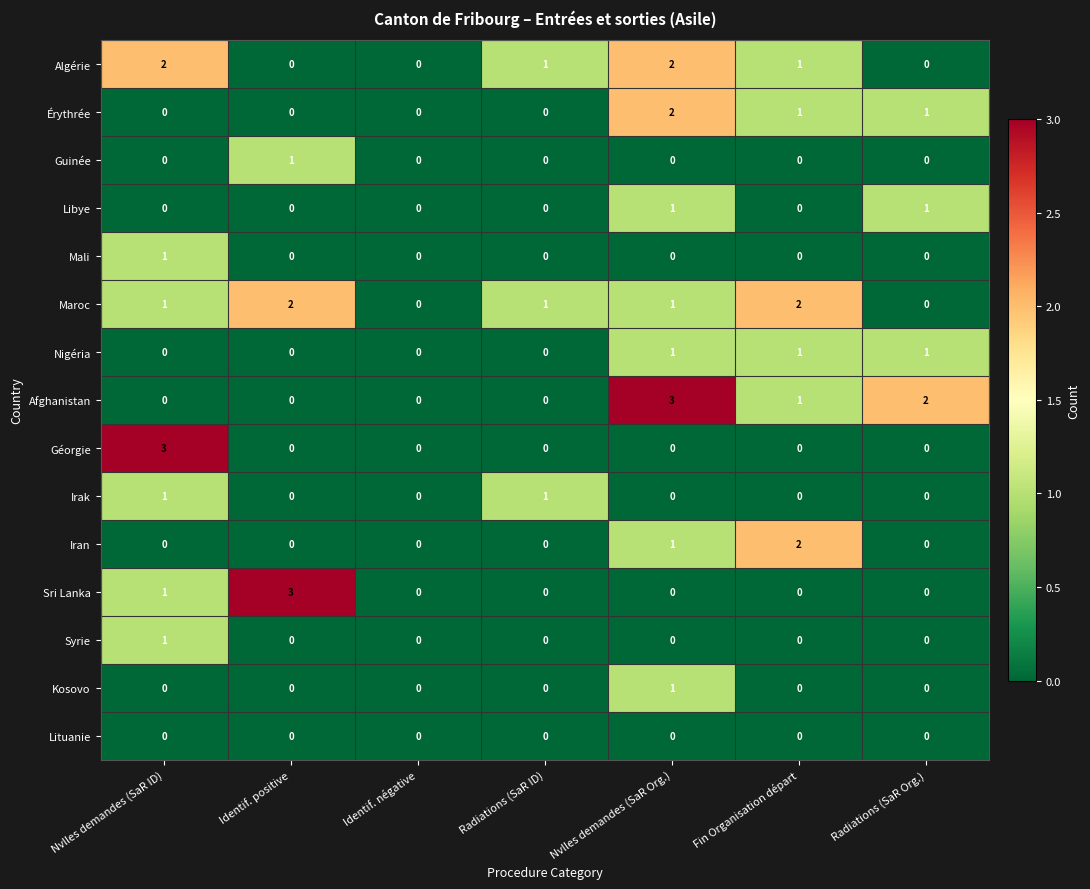

At which category is the sum across all series the highest?

Nvlles demandes (SaR Org.)